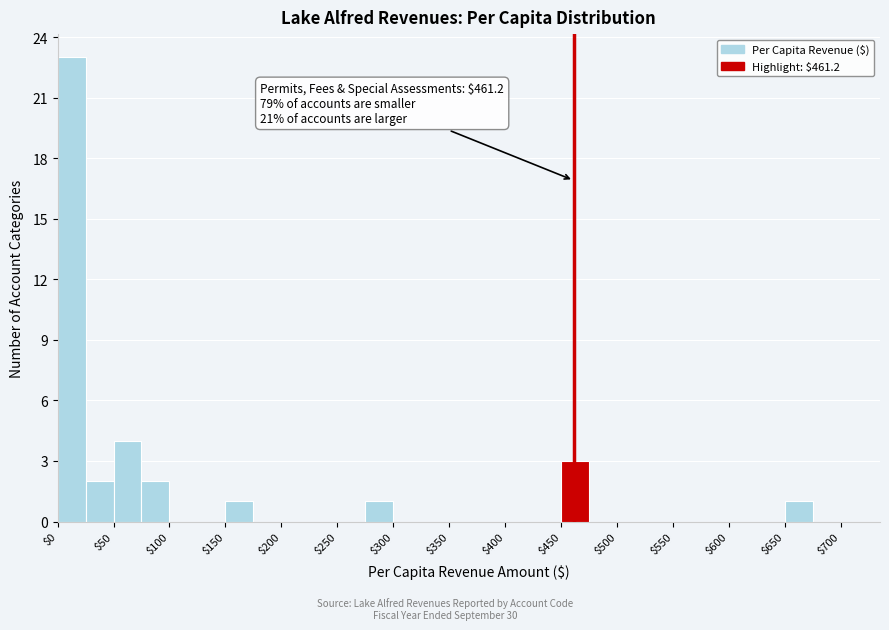

Which range on the x-axis has the tallest bar?

0 to 25